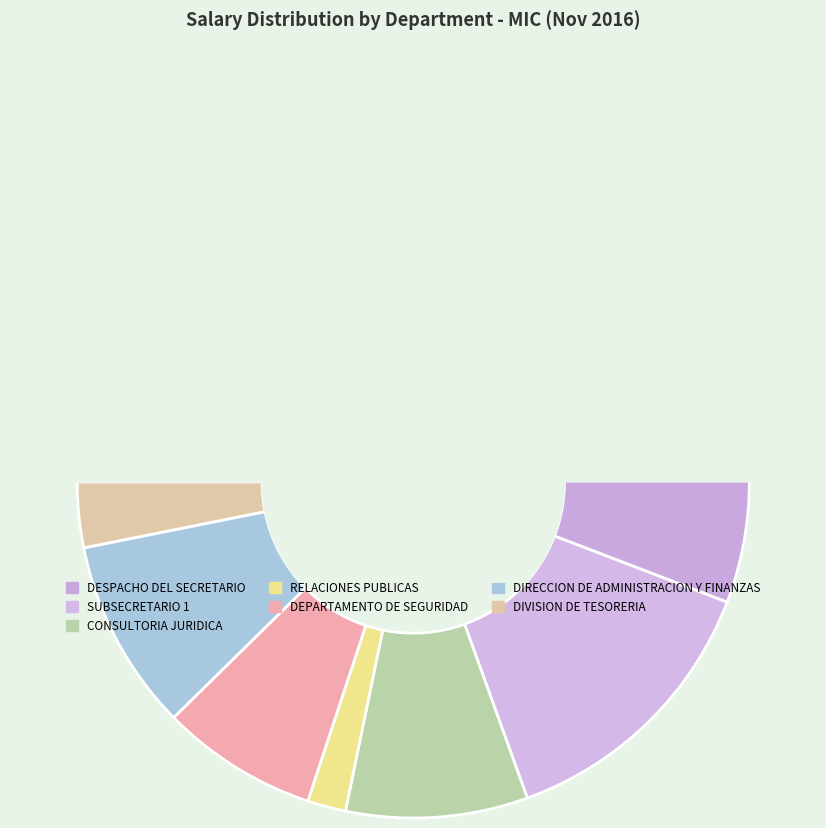

How many segments does this pie chart have?

7